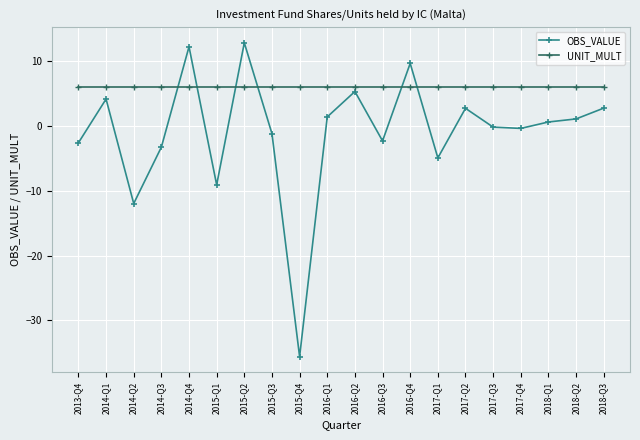

Does the chart have visible grid lines?

Yes